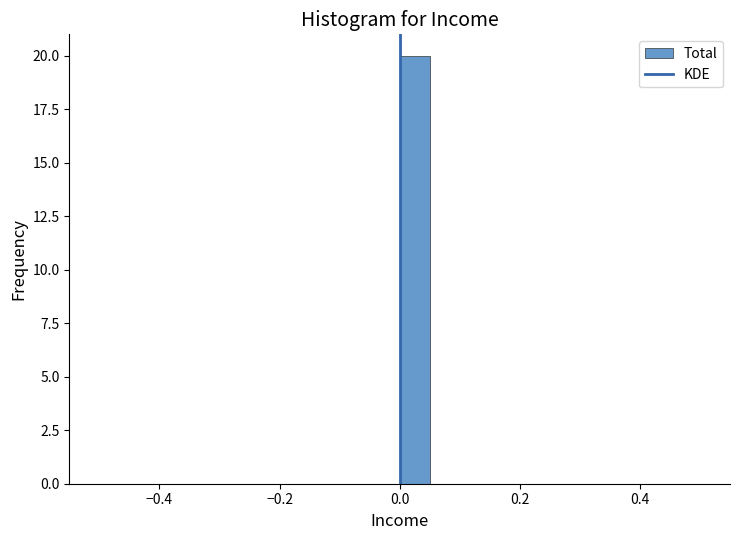

Read against the x-axis, roughly where is the centre of the tallest bar?

0.02